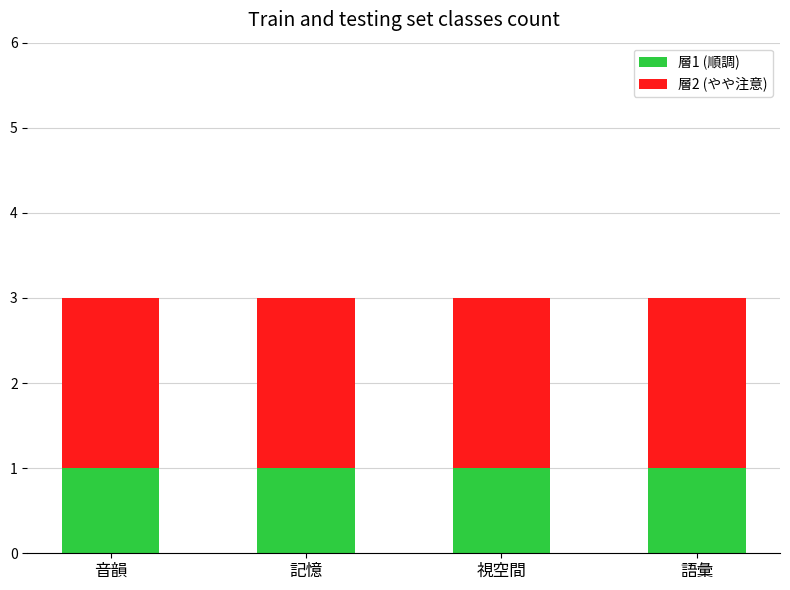

Is it true that 層1 (順調) equals 1 at 視空間?

True